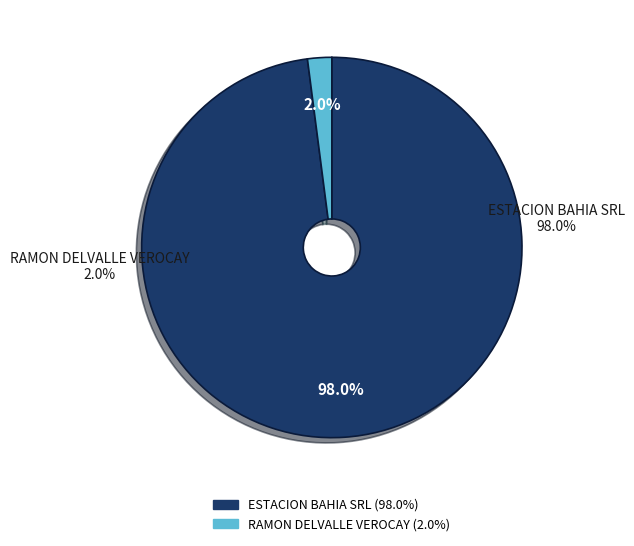

Which category has the smallest portion of the pie?

RAMON DELVALLE VEROCAY